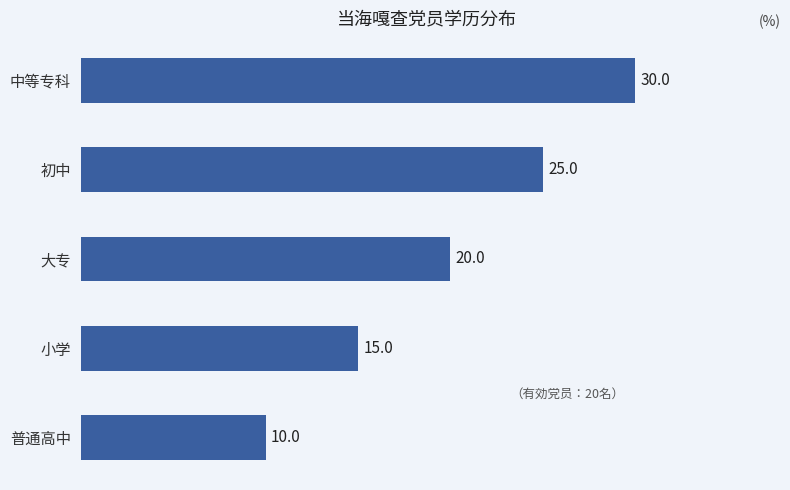

What is the change in value from 初中 to 中等专科?

+5